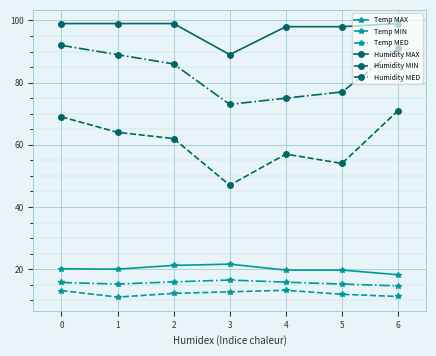

How many interior local valleys does the Humidity MIN series have?

2